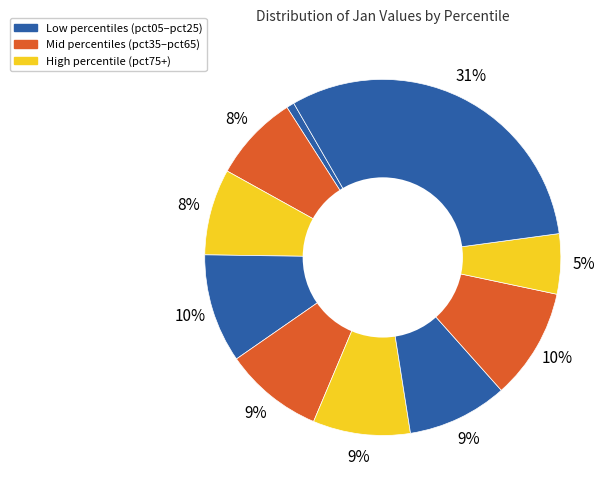

Count the number of slices in the pie.

10